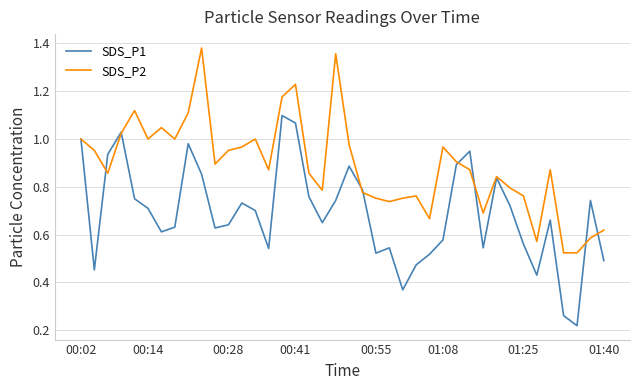

Rank the series by their average value, from highest to lowest.

SDS_P2, SDS_P1